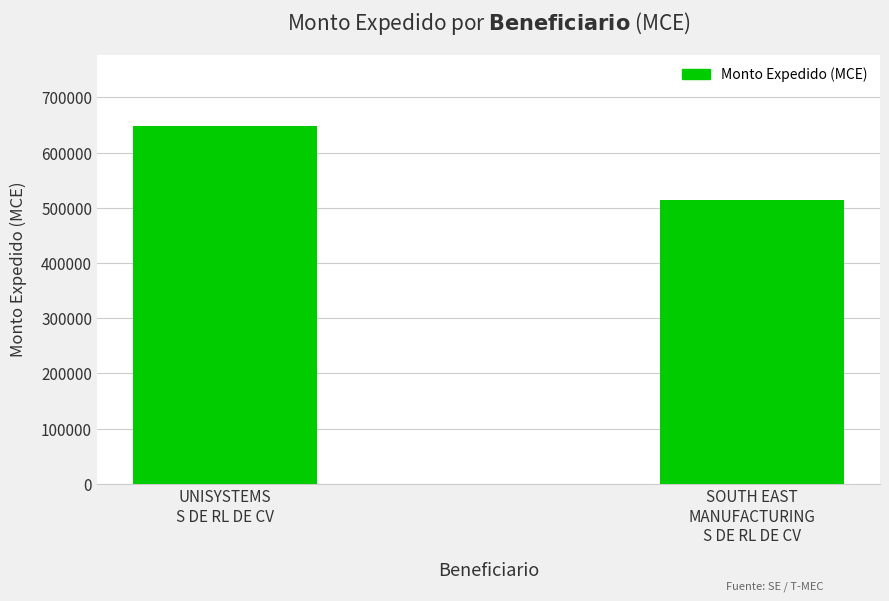

Is it true that the value at SOUTH EAST
MANUFACTURING
S DE RL DE CV is 765621?

False